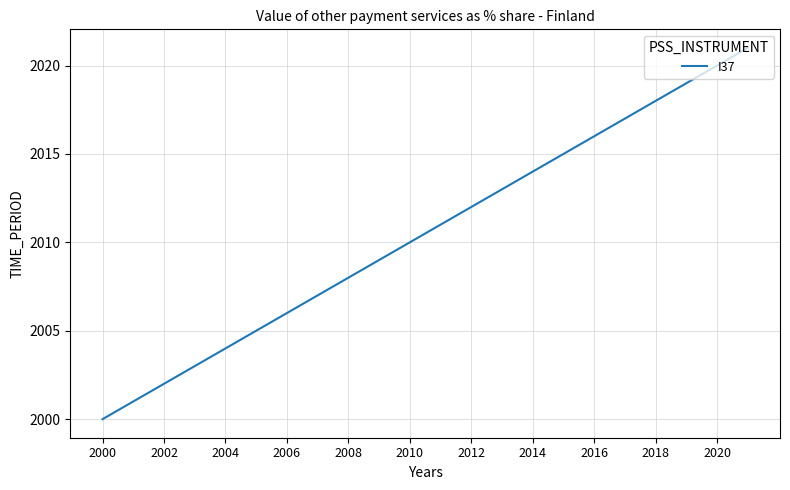

What is the minimum value shown in the chart?

2000